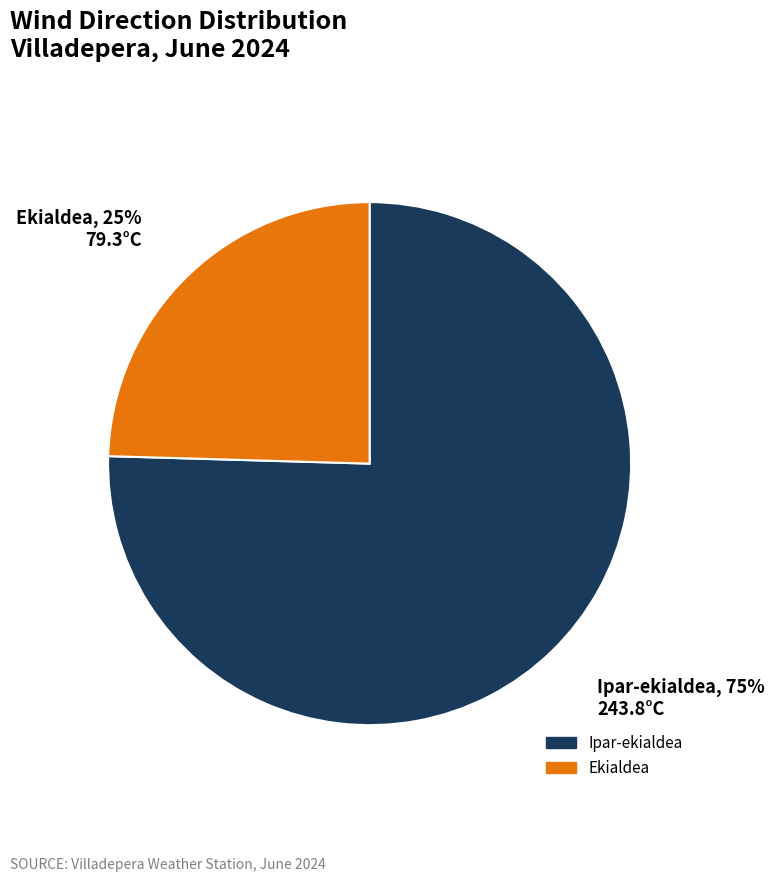

Does Ipar-ekialdea account for over 50% of the chart?

Yes